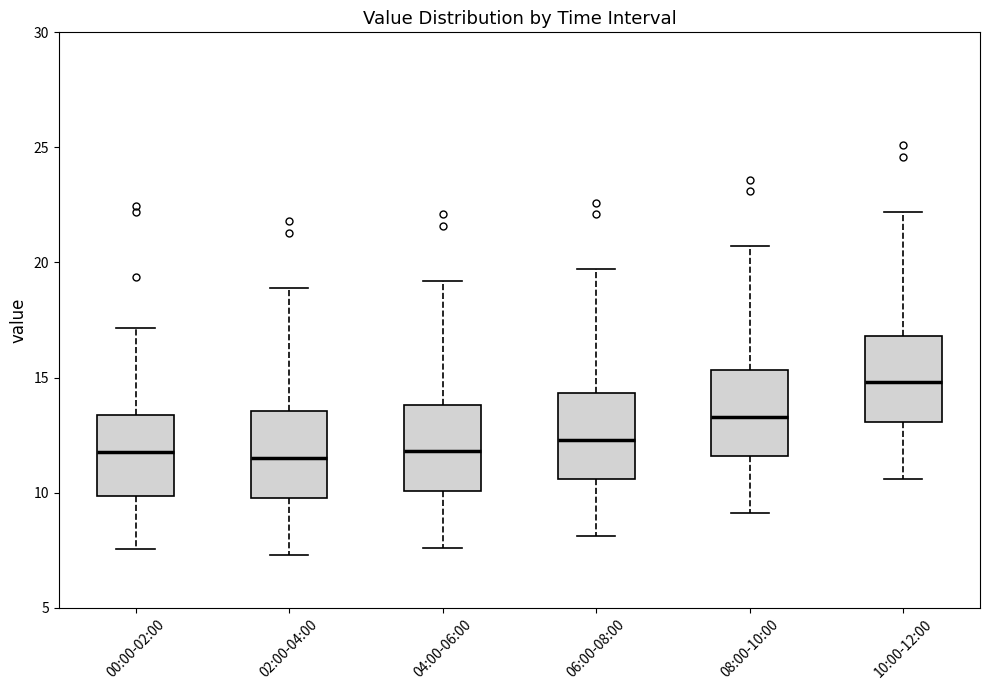

Reading left to right, read every box against the y-axis: the position of its median line, the range the box covers, and the ends of its whiskers. The values are not printed on the chart, so give them approximately, as read against the axis.

00:00-02:00: median 12.0, box 10.0 to 13.5, whiskers 7.5 to 17.0
02:00-04:00: median 11.5, box 10.0 to 13.5, whiskers 7.5 to 19.0
04:00-06:00: median 12.0, box 10.0 to 14.0, whiskers 7.5 to 19.0
06:00-08:00: median 12.5, box 10.5 to 14.5, whiskers 8.0 to 19.5
08:00-10:00: median 13.5, box 11.5 to 15.5, whiskers 9.0 to 20.5
10:00-12:00: median 15.0, box 13.0 to 17.0, whiskers 10.5 to 22.0